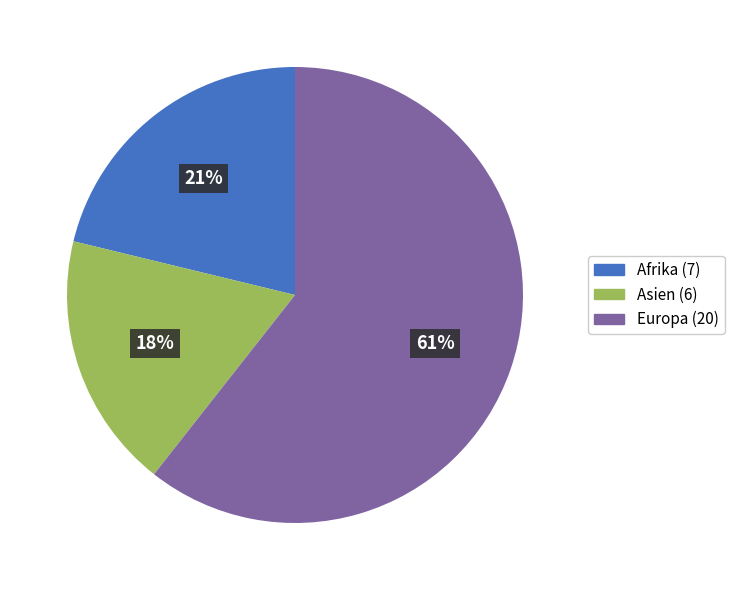

Is there any slice that represents more than half of the pie?

Yes